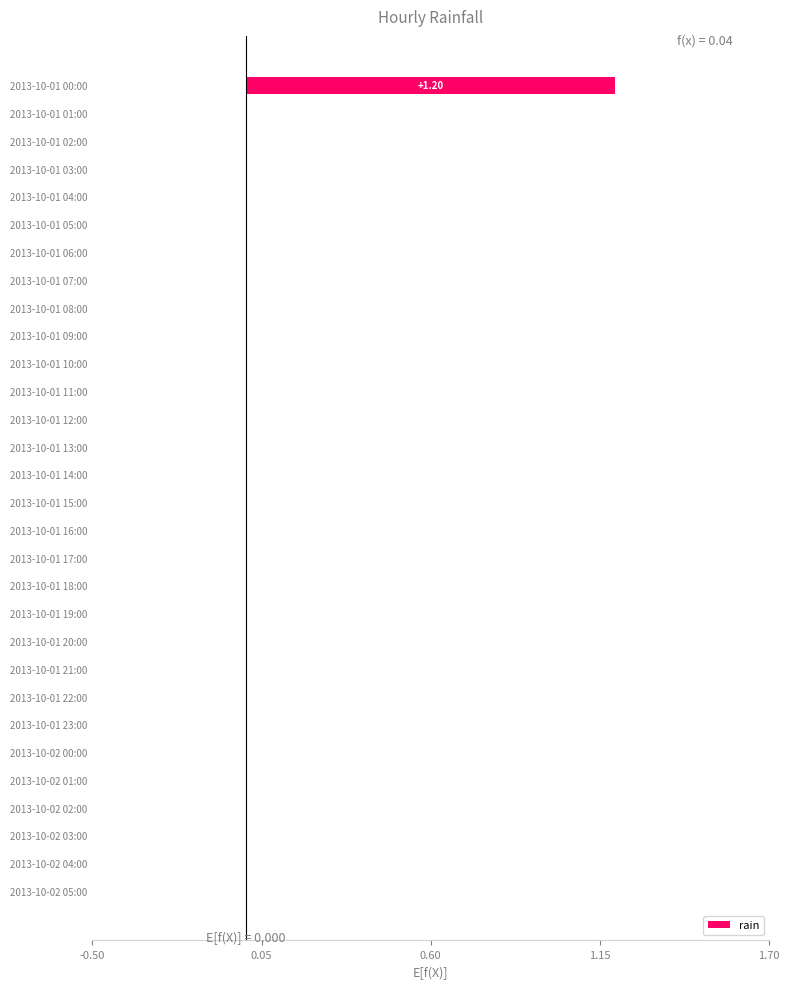

What is the sum of all values?

1.2